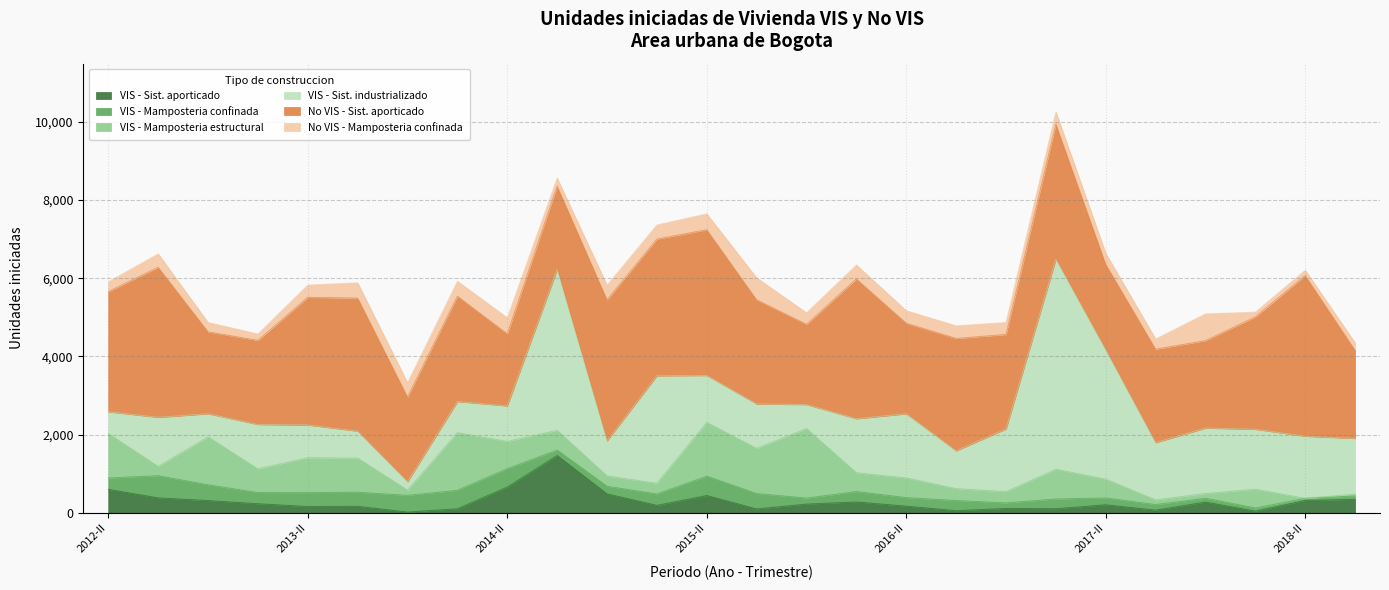

Count the number of categories in the chart.

26